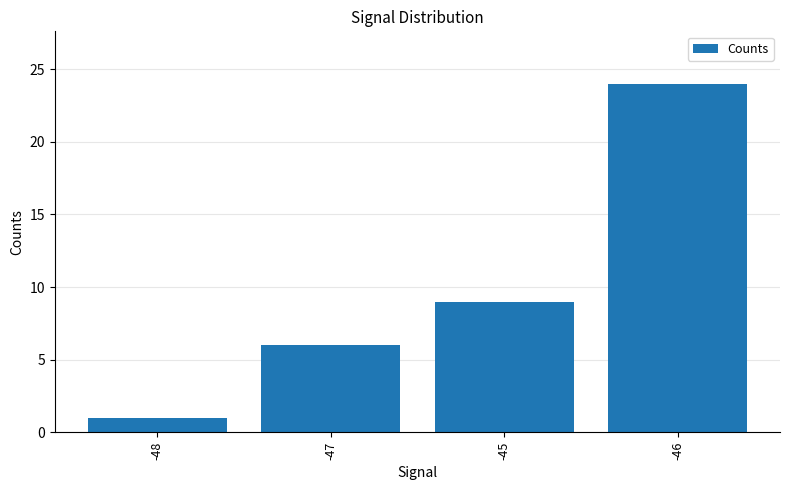

What position from the right is -48?

4